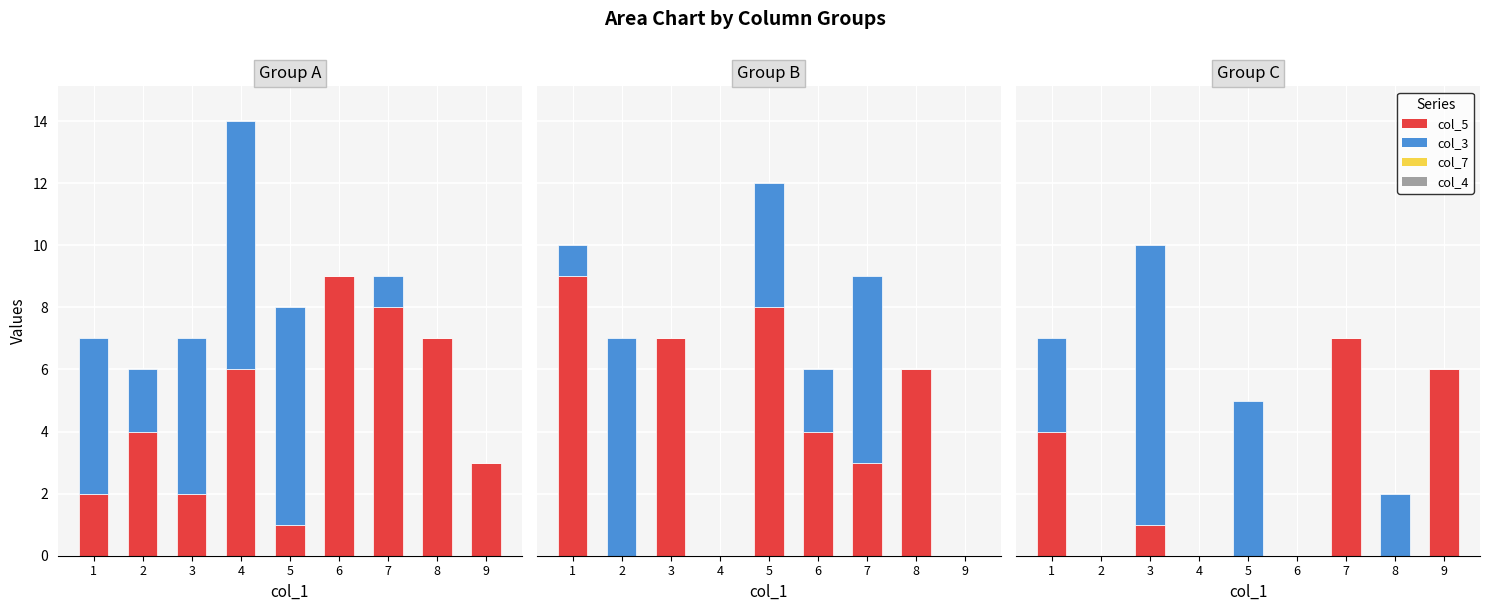

Where is col_4 nearest to the value 3?

5